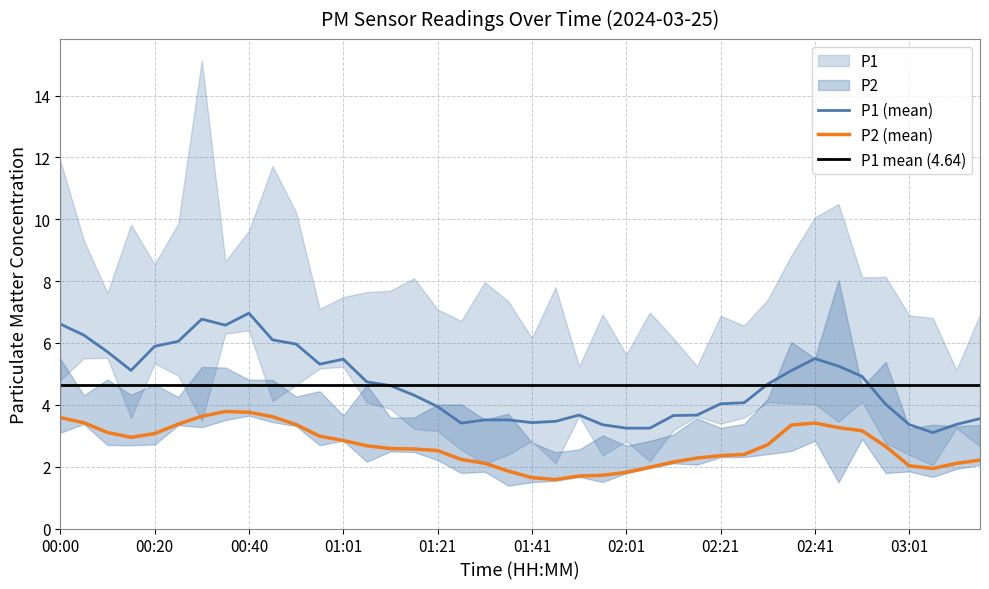

What is the difference between the highest and lowest values at 02:41?

2.6